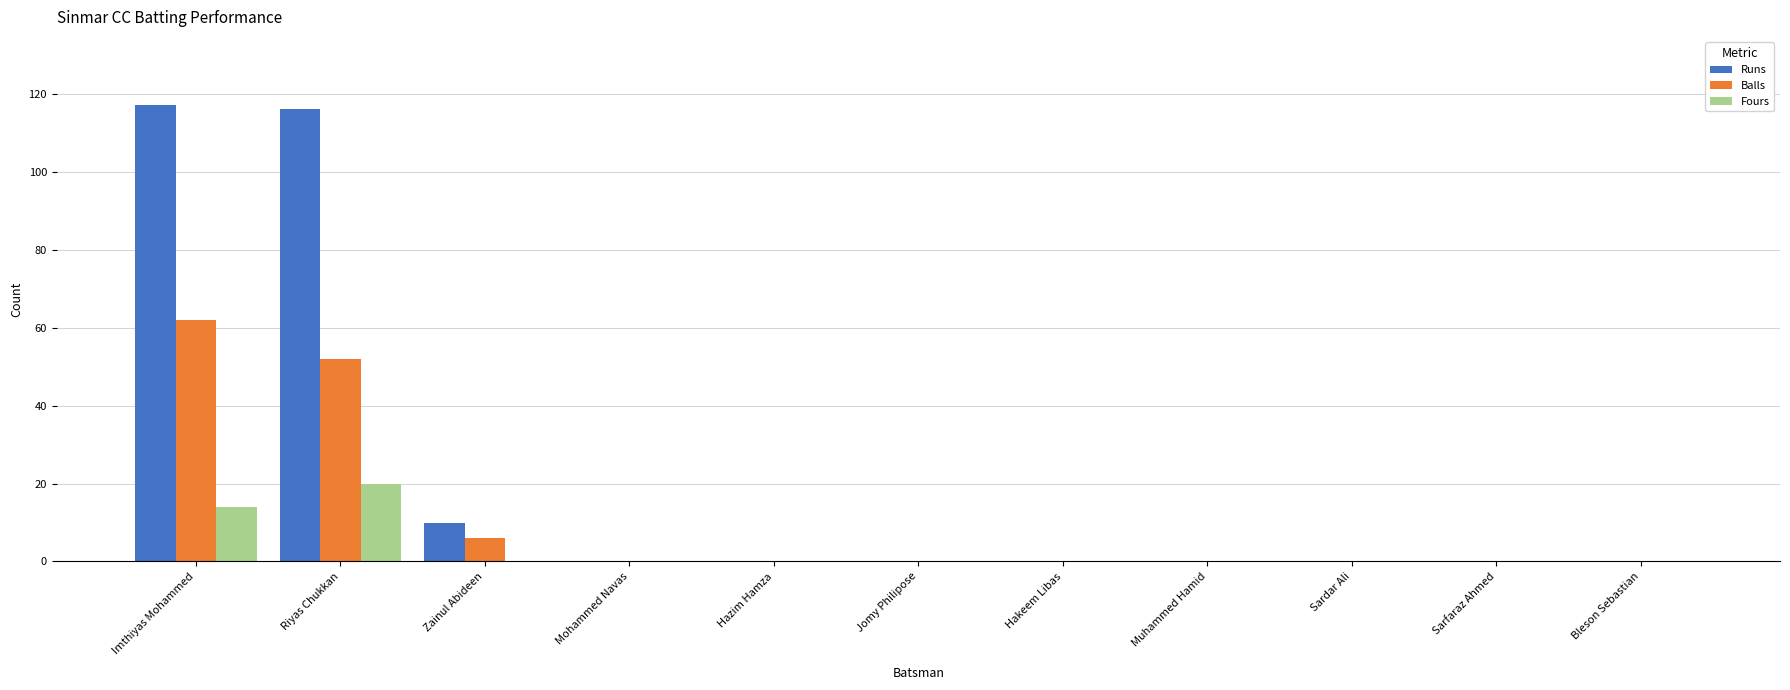

The value of Balls at Mohammed Navas is -29. True or false?

False